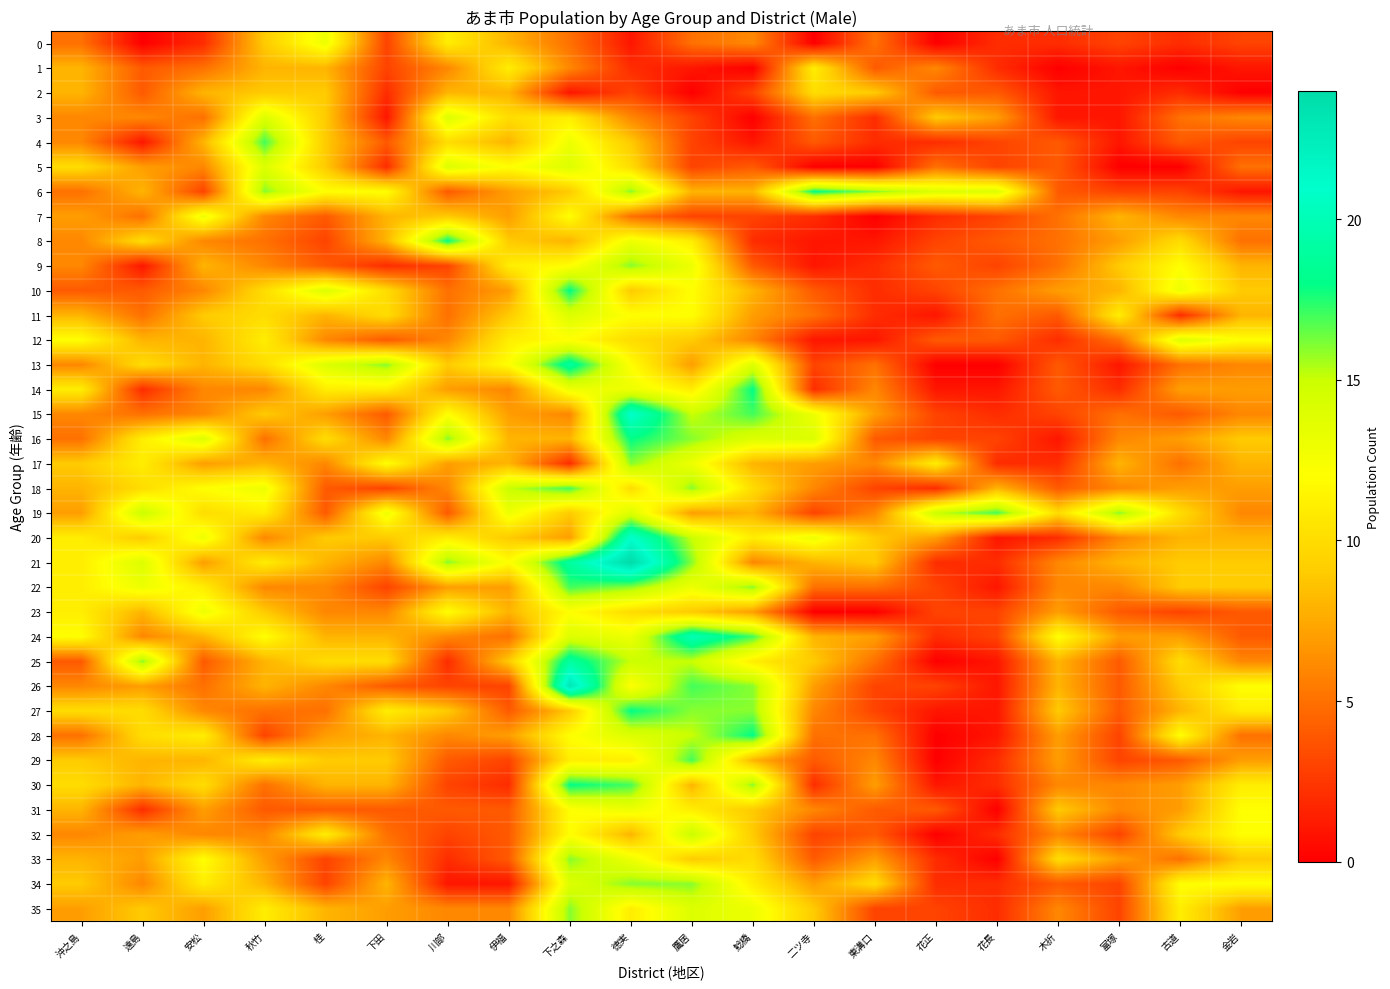

At which category is the sum across all series the highest?

徳実